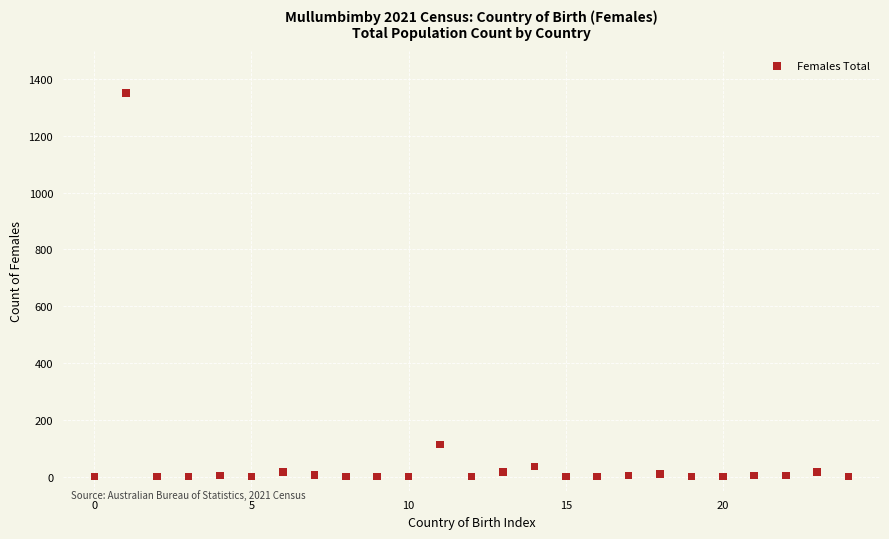

What is the range of Y values (max minus min)?

1350